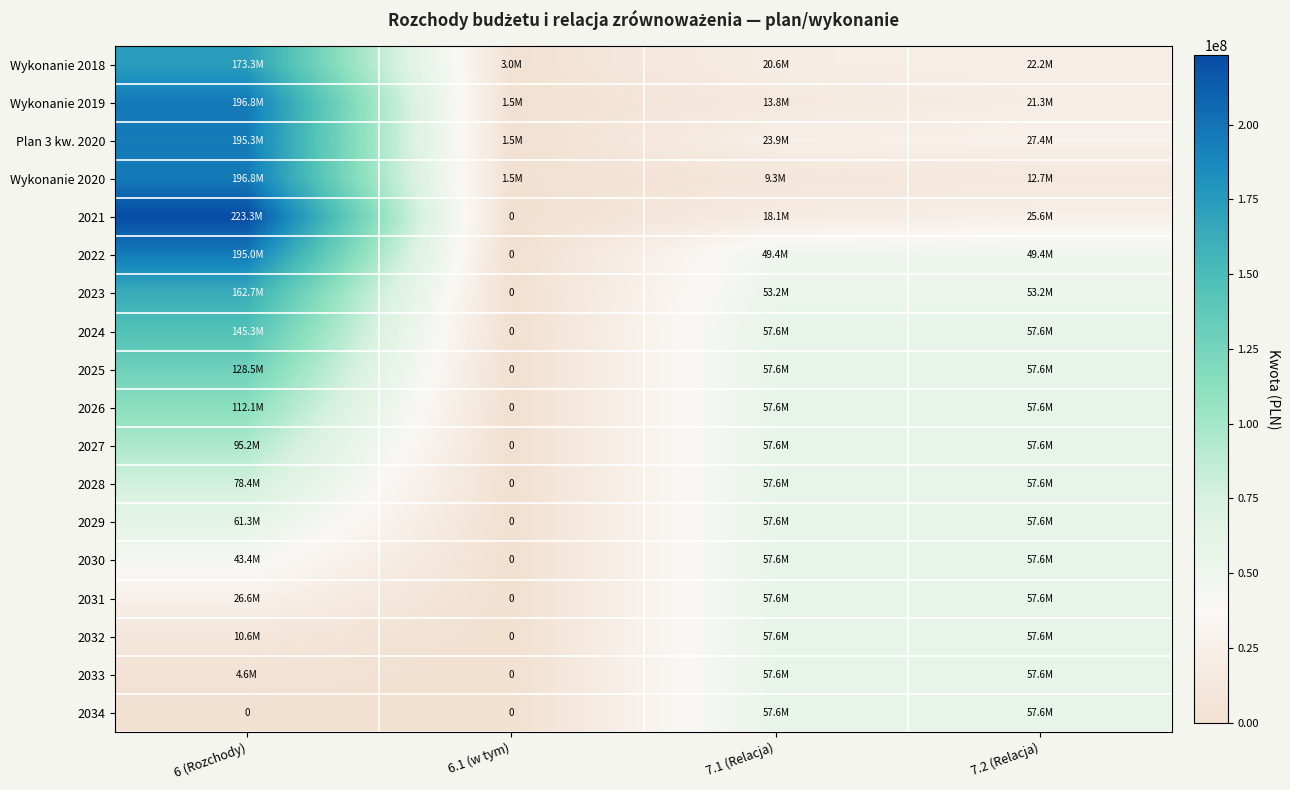

Which category has the lowest value in the 2033 series?

6.1 (w tym)